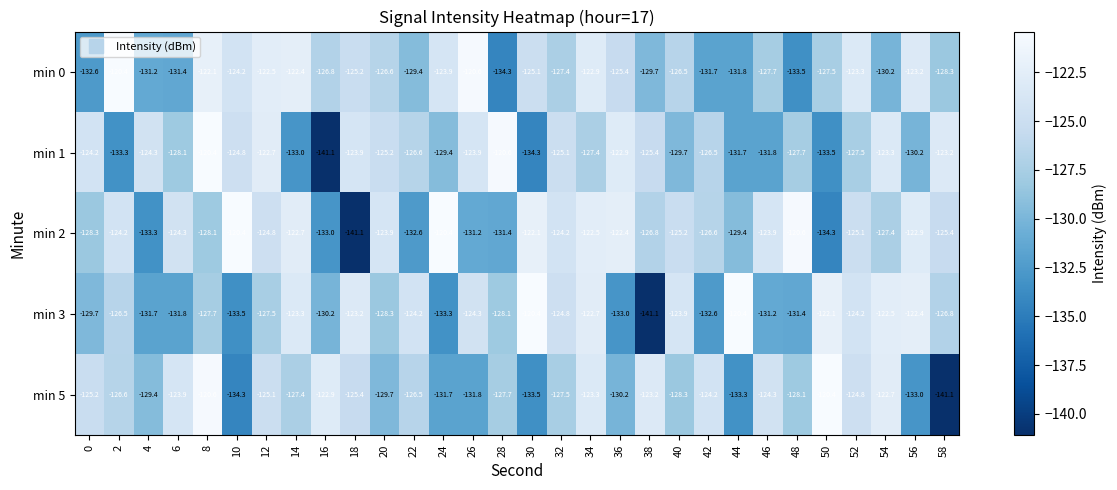

What is the total value across all series at 10?

-637.2